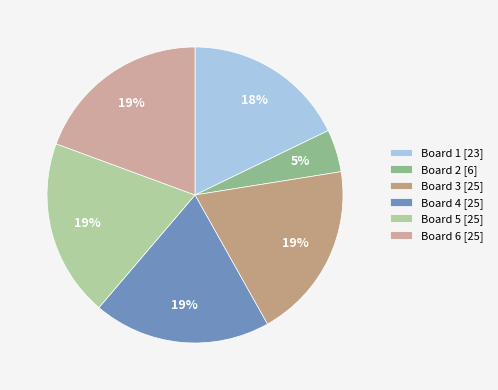

To the nearest percent, what percentage of the pie is Board 5?

19%